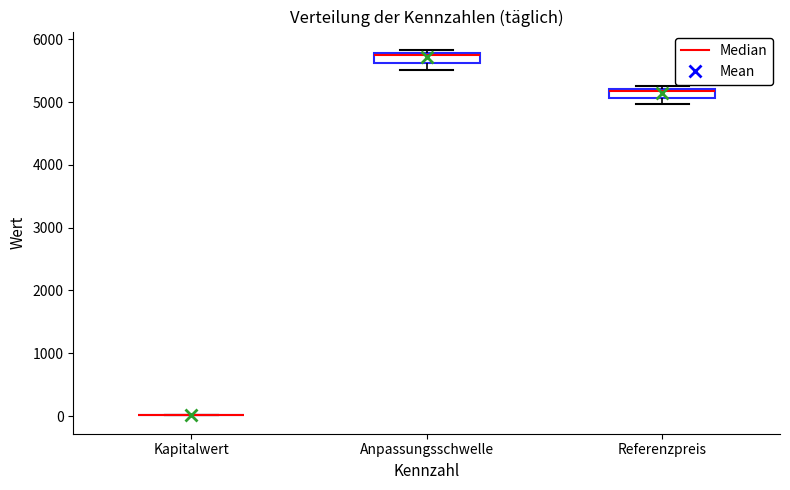

Where is the lower edge of the box for Referenzpreis on the y-axis? The values are not printed on the chart, so give them approximately, as read against the axis.

5100